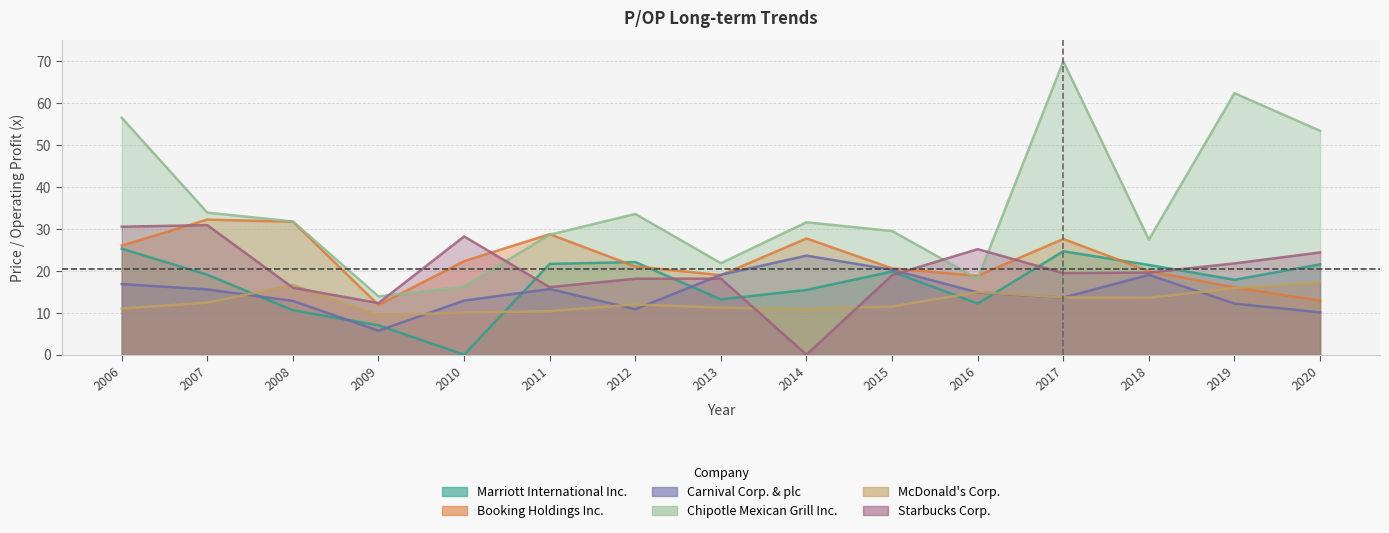

Where is the first local minimum for Carnival Corp. & plc?

2009